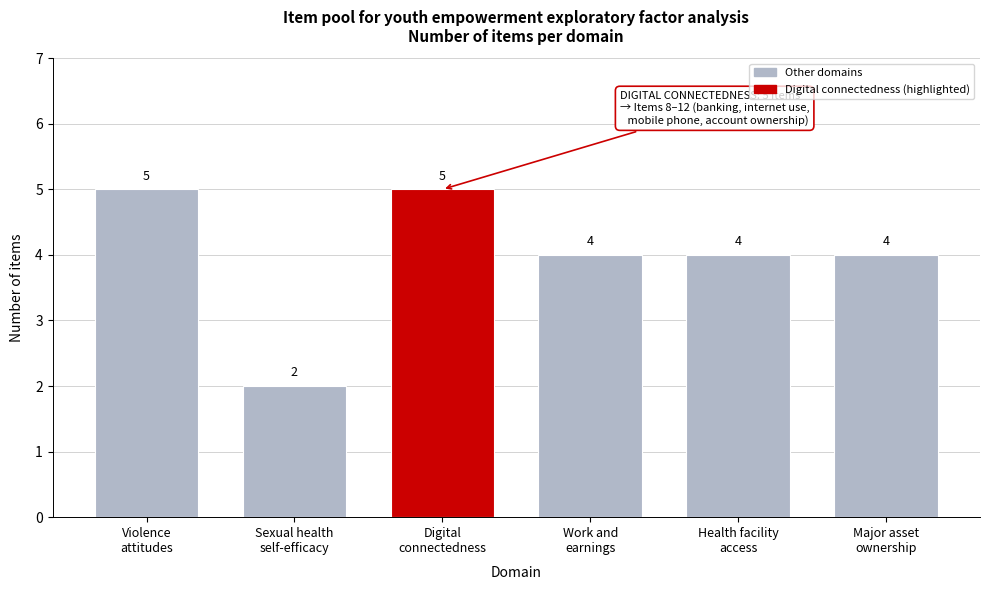

Reading left to right, list all the values displayed in this chart.

5	2	5	4	4	4